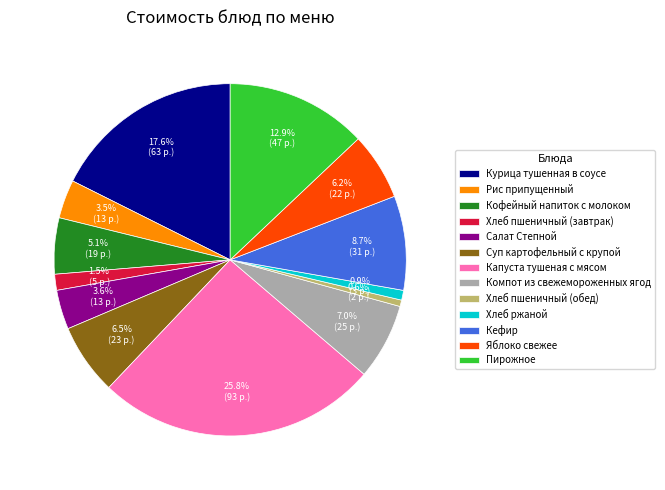

Which category has the biggest portion of the pie?

Капуста тушеная с мясом